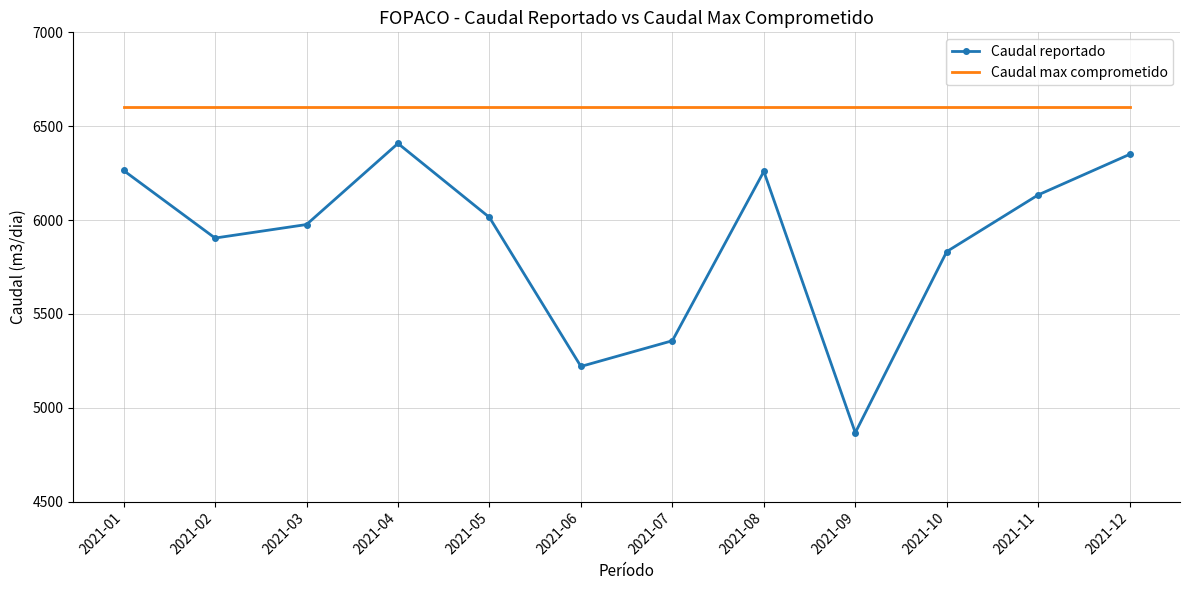

What is the sum of all Caudal reportado values?

70585